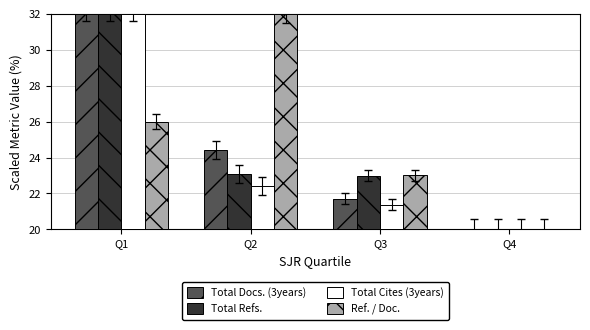

Reading left to right, list all the values displayed in this chart.

Total Docs. (3years): 32.0	24.4	21.7	20.0
Total Refs.: 32.0	23.1	23.0	20.0
Total Cites (3years): 32.0	22.4	21.4	20.0
Ref. / Doc.: 26.0	32.0	23.0	20.0